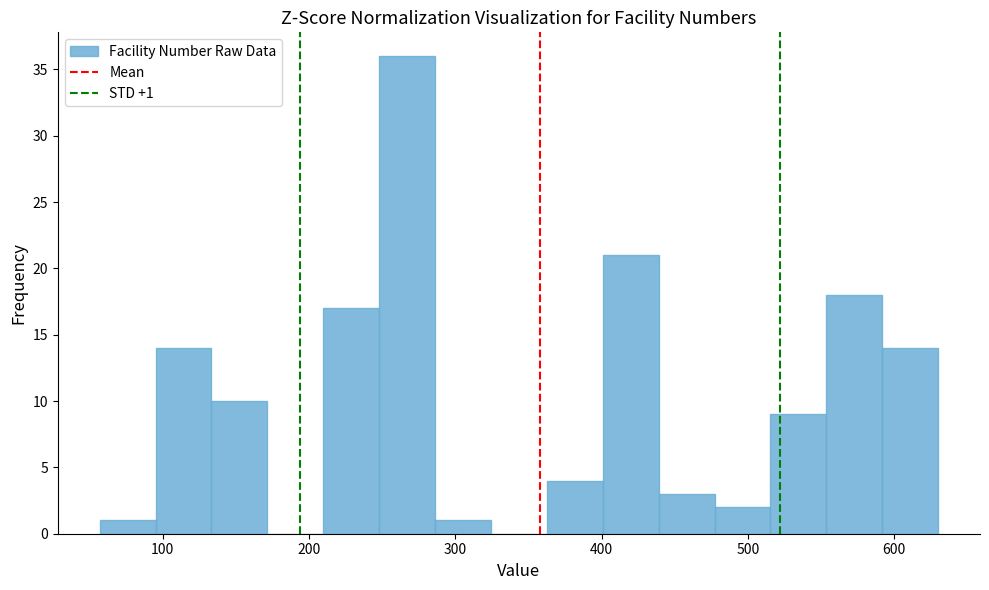

Read against the x-axis, roughly where is the centre of the tallest bar?

270